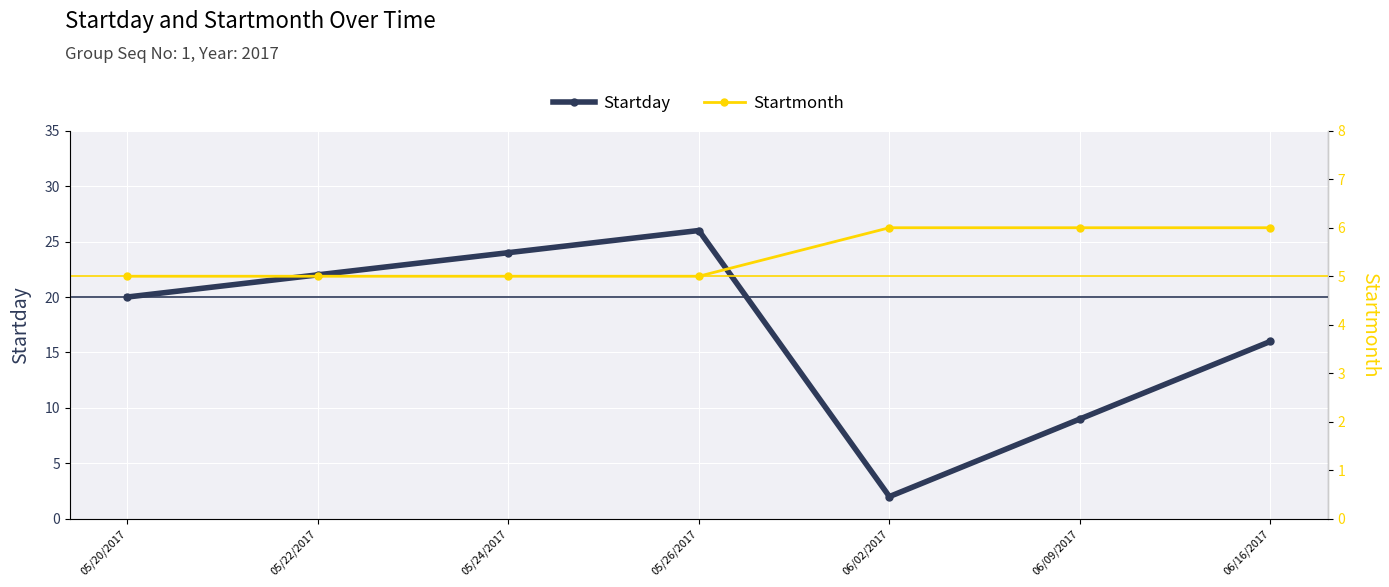

What is the value of the Startday point at the 3rd from the left?

24